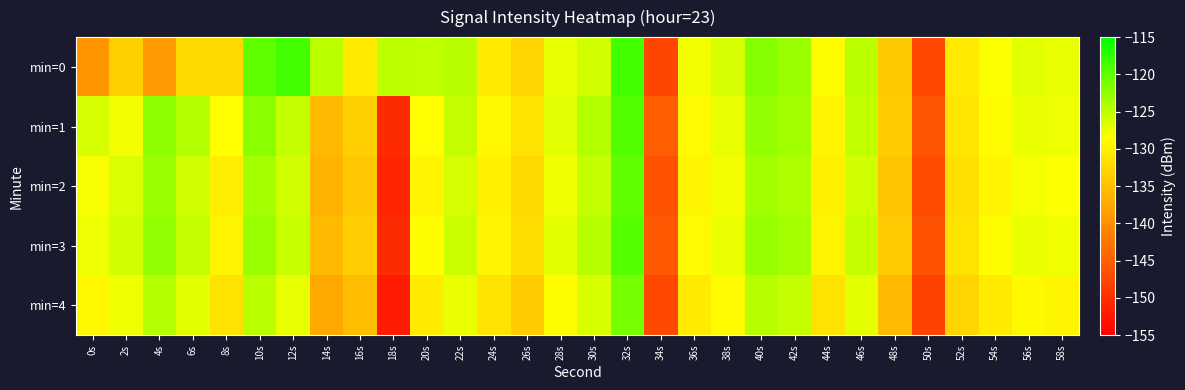

Reading left to right, list all the values displayed in this chart.

min=0: 0s=-139.4	2s=-133.2	4s=-138.8	6s=-132.4	8s=-132.4	10s=-120.0	12s=-118.5	14s=-124.7	16s=-130.4	18s=-124.9	20s=-125.1	22s=-124.6	24s=-130.5	26s=-132.7	28s=-127.1	30s=-126.0	32s=-118.4	34s=-147.5	36s=-127.7	38s=-126.1	40s=-121.9	42s=-123.0	44s=-128.7	46s=-124.8	48s=-134.0	50s=-147.3	52s=-130.5	54s=-128.2	56s=-126.8	58s=-127.1
min=1: 0s=-126.2	2s=-127.8	4s=-122.5	6s=-124.3	8s=-128.4	10s=-122.3	12s=-125.2	14s=-135.5	16s=-133.4	18s=-150.3	20s=-128.5	22s=-125.3	24s=-129.1	26s=-131.2	28s=-126.8	30s=-124.5	32s=-119.3	34s=-145.2	36s=-128.9	38s=-127.1	40s=-122.8	42s=-123.5	44s=-129.3	46s=-125.1	48s=-133.7	50s=-146.1	52s=-131.0	54s=-128.6	56s=-127.2	58s=-127.5
min=2: 0s=-128.1	2s=-126.5	4s=-123.2	6s=-125.8	8s=-130.1	10s=-123.7	12s=-126.0	14s=-136.2	16s=-134.1	18s=-151.0	20s=-129.3	22s=-126.1	24s=-130.0	26s=-132.5	28s=-127.6	30s=-125.2	32s=-120.1	34s=-146.3	36s=-129.5	38s=-127.8	40s=-123.5	42s=-124.2	44s=-130.0	46s=-125.8	48s=-134.4	50s=-147.0	52s=-131.7	54s=-129.3	56s=-127.9	58s=-128.2
min=3: 0s=-127.5	2s=-125.9	4s=-122.6	6s=-125.2	8s=-129.5	10s=-123.1	12s=-125.4	14s=-135.6	16s=-133.5	18s=-150.4	20s=-128.7	22s=-125.5	24s=-129.4	26s=-131.9	28s=-127.0	30s=-124.6	32s=-119.5	34s=-145.7	36s=-128.9	38s=-127.2	40s=-122.9	42s=-123.6	44s=-129.4	46s=-125.2	48s=-133.8	50s=-146.4	52s=-131.1	54s=-128.7	56s=-127.3	58s=-127.6
min=4: 0s=-129.2	2s=-127.6	4s=-124.3	6s=-126.9	8s=-131.2	10s=-124.8	12s=-127.1	14s=-137.3	16s=-135.2	18s=-152.1	20s=-130.4	22s=-127.2	24s=-131.1	26s=-133.6	28s=-128.7	30s=-126.3	32s=-121.2	34s=-147.4	36s=-130.6	38s=-128.9	40s=-124.6	42s=-125.3	44s=-131.1	46s=-126.9	48s=-135.5	50s=-148.1	52s=-132.8	54s=-130.4	56s=-129.0	58s=-129.3